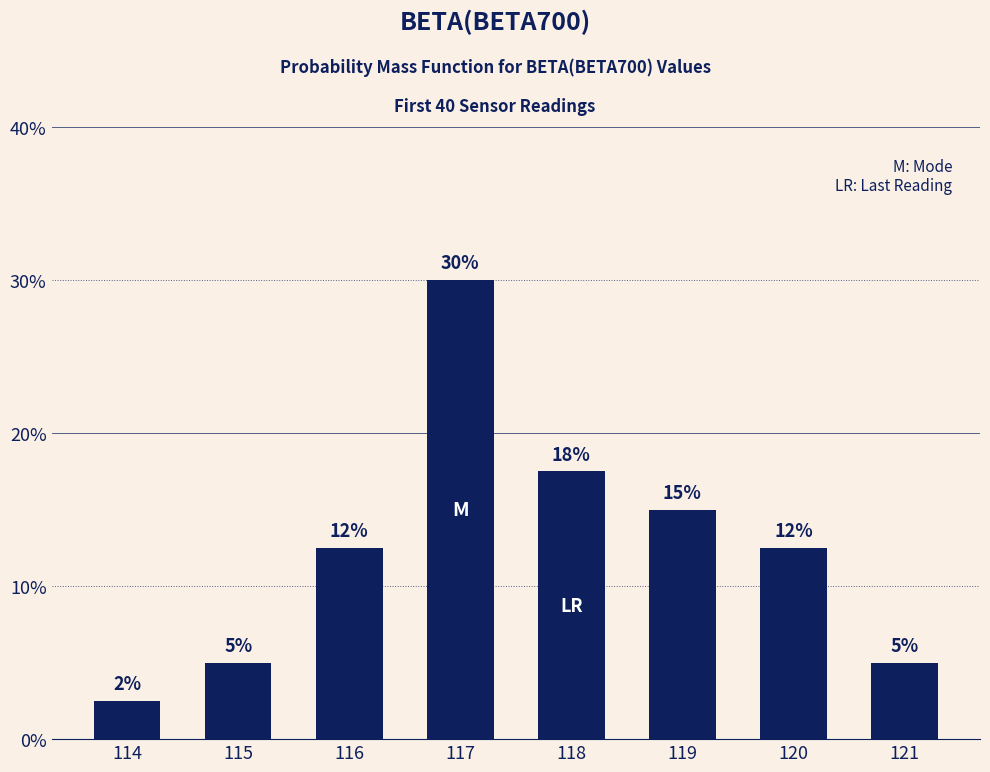

What is the value of the 8th bar from the left?

5.0